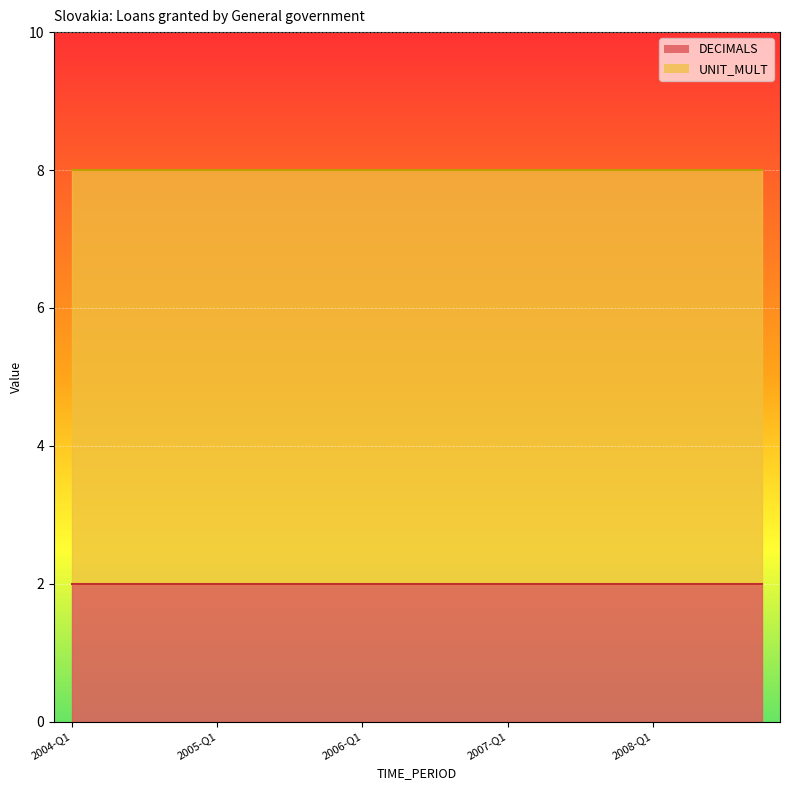

What is the label of the 4th point from the right?

2008-Q1